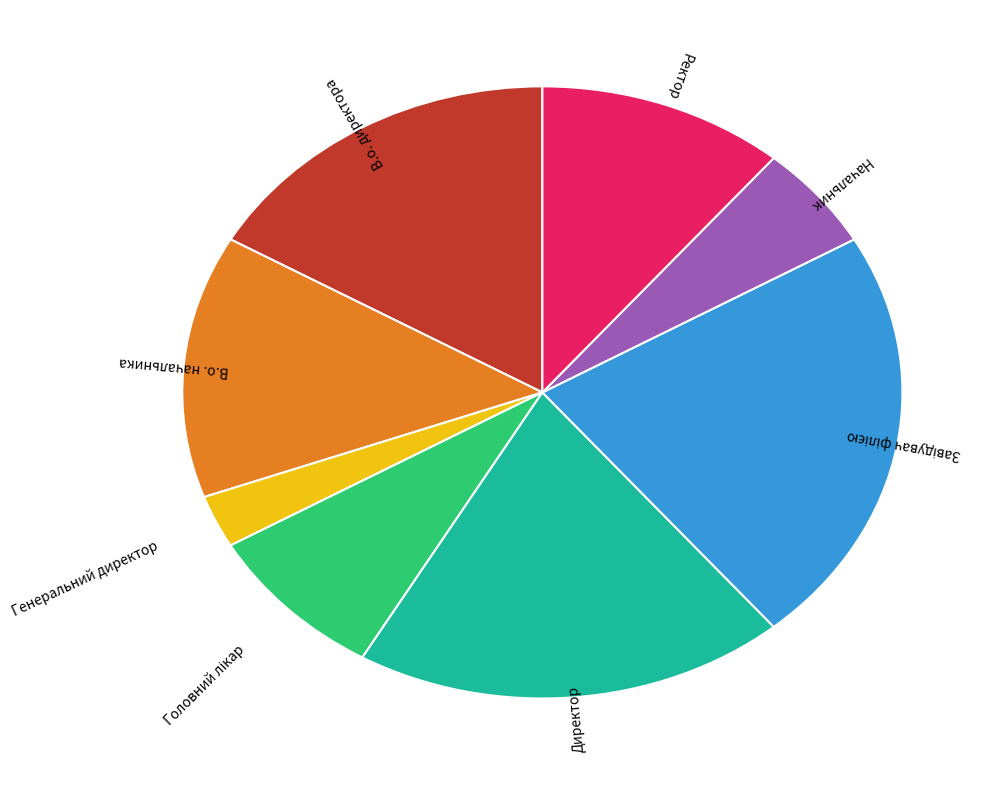

How many segments does this pie chart have?

8